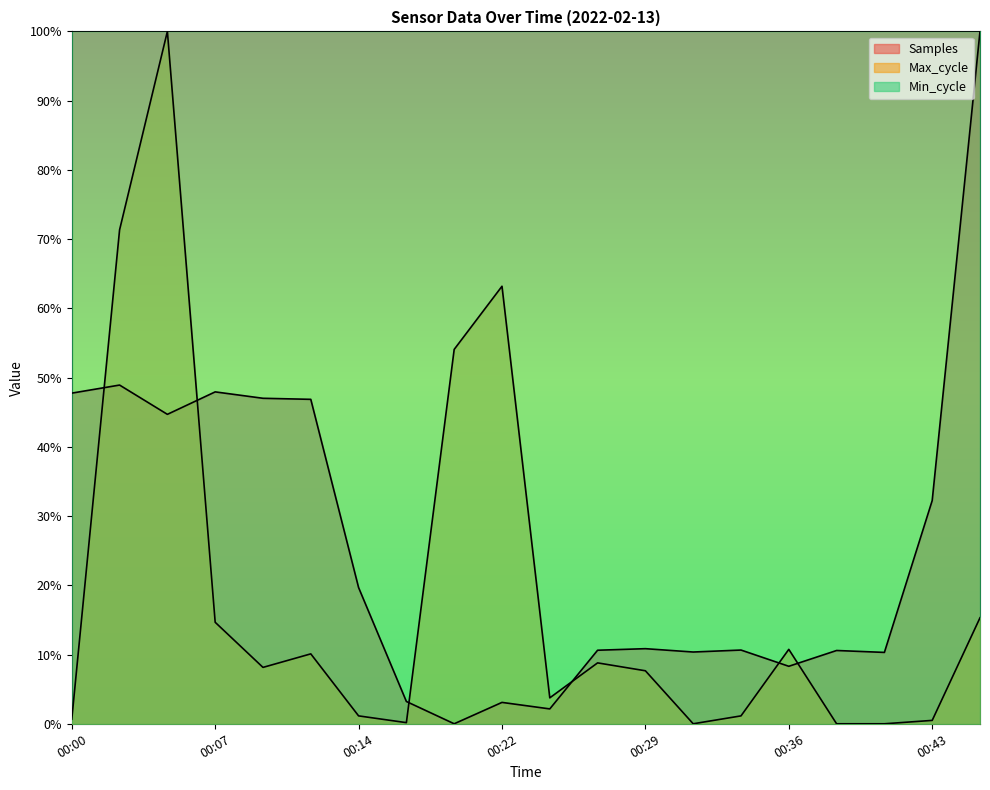

The Max_cycle series shows 0.1 at 00:09. True or false?

True